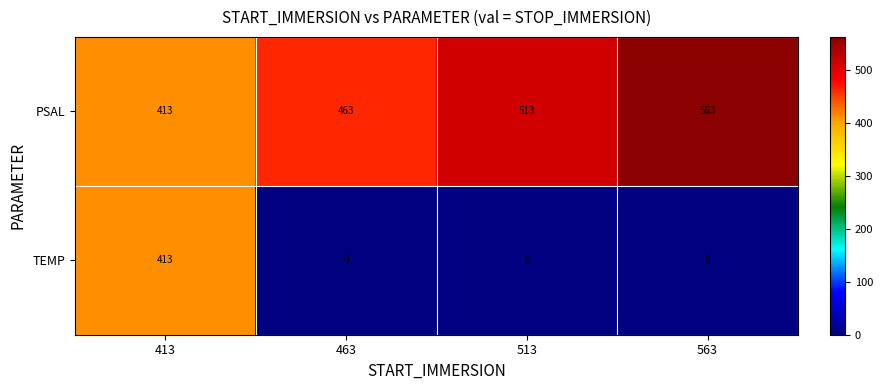

Reading right to left, transcribe all the data shown in this chart.

PSAL: 563=563	513=513	463=463	413=413
TEMP: 563=0	513=0	463=0	413=413